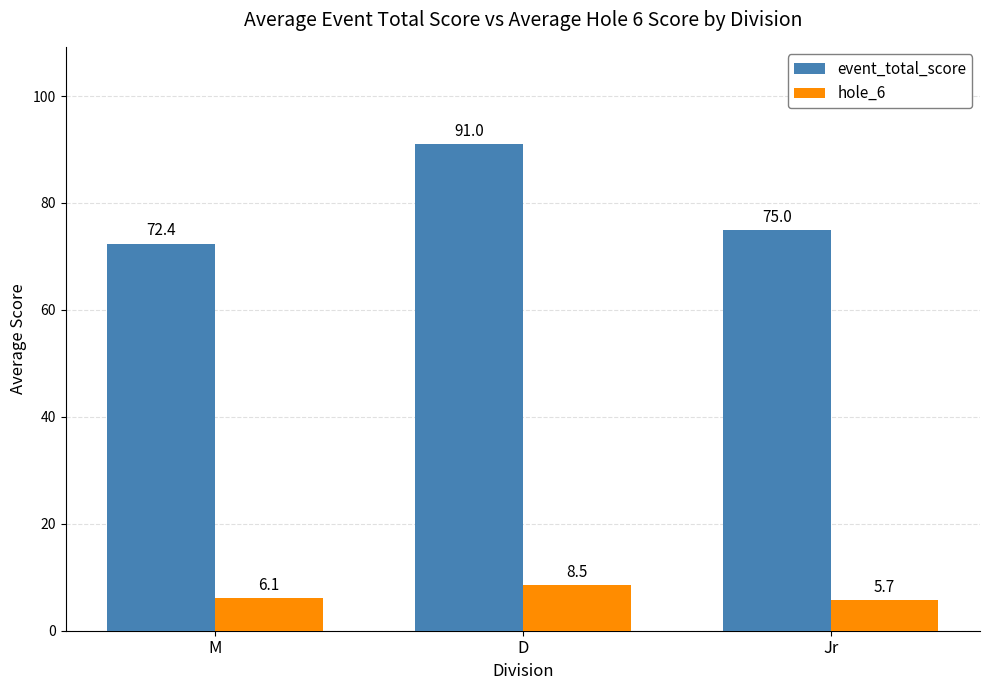

At which label does event_total_score reach its minimum?

M